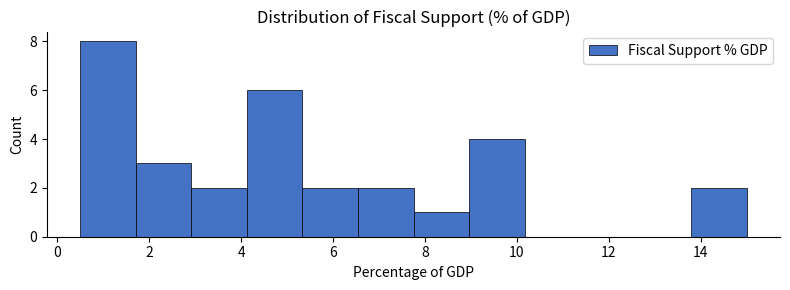

Reading left to right, transcribe this chart: for each bar, give the range it covers on the x-axis and its height. Neither the bar edges nor the heights are printed on the chart, so give them approximately, as read against the axes.

0.6 to 1.8: 8
1.8 to 3.0: 3
3.0 to 4.2: 2
4.2 to 5.4: 6
5.4 to 6.6: 2
6.6 to 7.8: 2
7.8 to 9.0: 1
9.0 to 10.2: 4
10.2 to 11.4: 0
11.4 to 12.6: 0
12.6 to 13.8: 0
13.8 to 15.0: 2